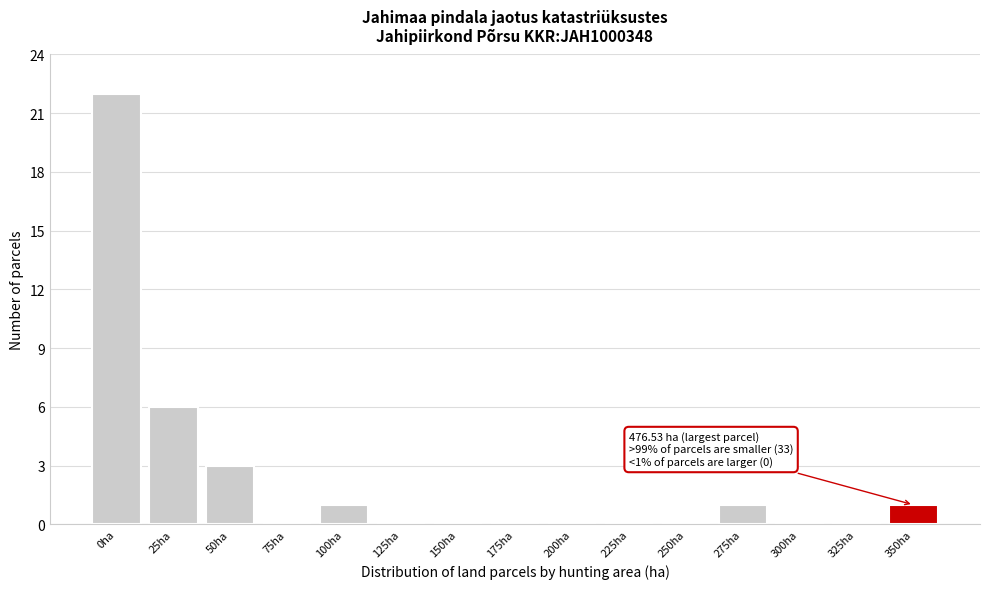

Reading left to right, transcribe all the data shown in this chart.

0ha=22	25ha=6	50ha=3	75ha=0	100ha=1	125ha=0	150ha=0	175ha=0	200ha=0	225ha=0	250ha=0	275ha=1	300ha=0	325ha=0	350ha=1